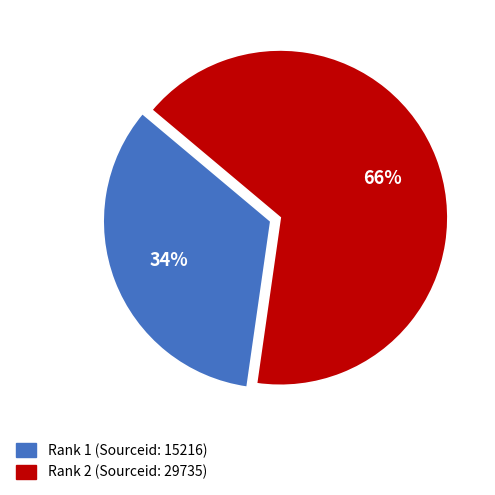

Is it true that Rank 1 (Sourceid: 15216) is 21% of the pie?

False